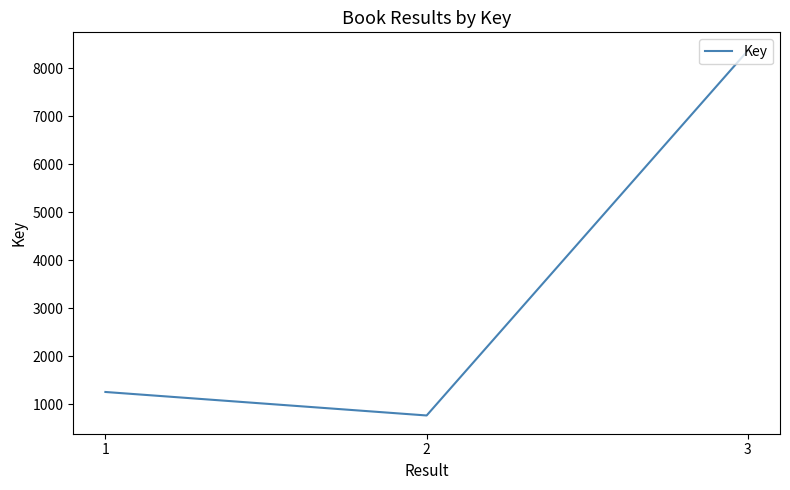

How many values are below 1254?

1